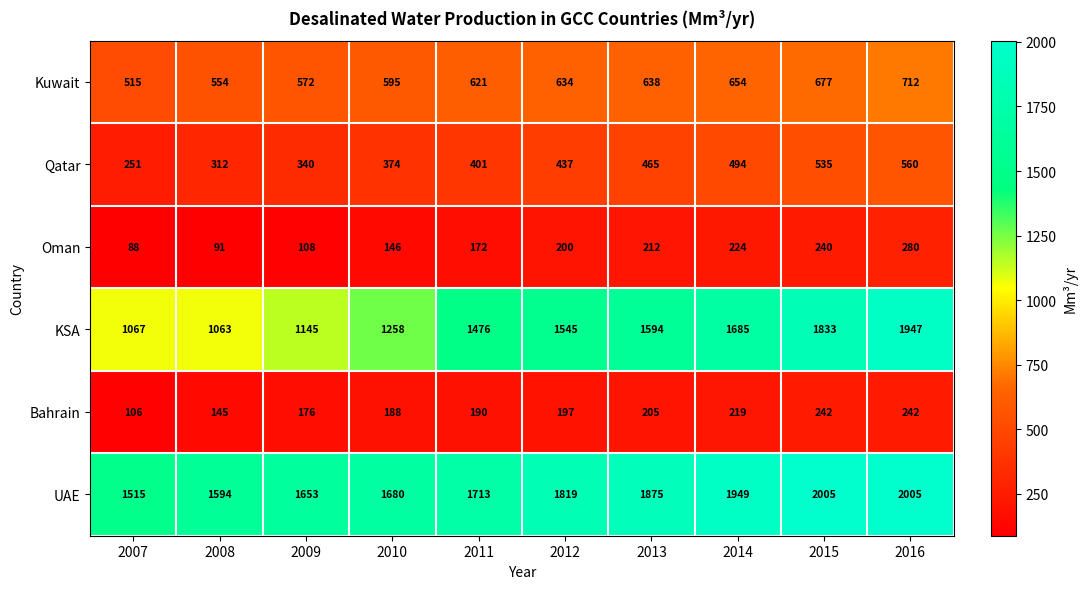

Is it true that KSA equals 1594 at 2013?

True